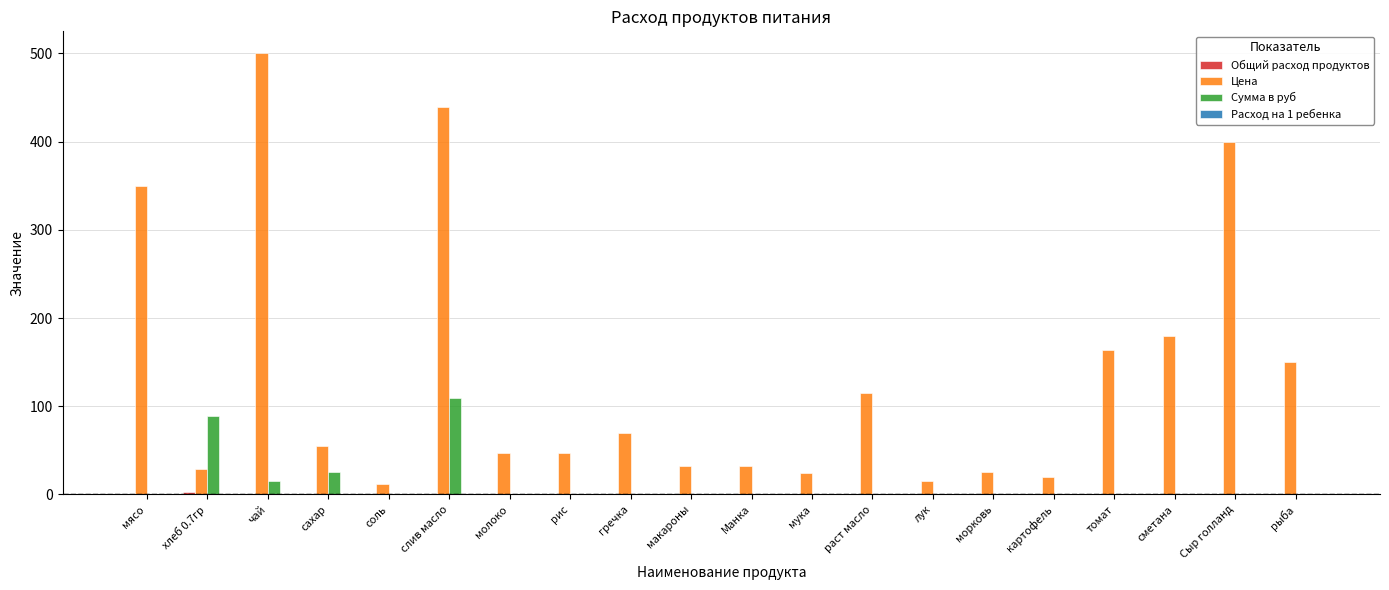

What is the average value of the Сумма в руб series?

11.9